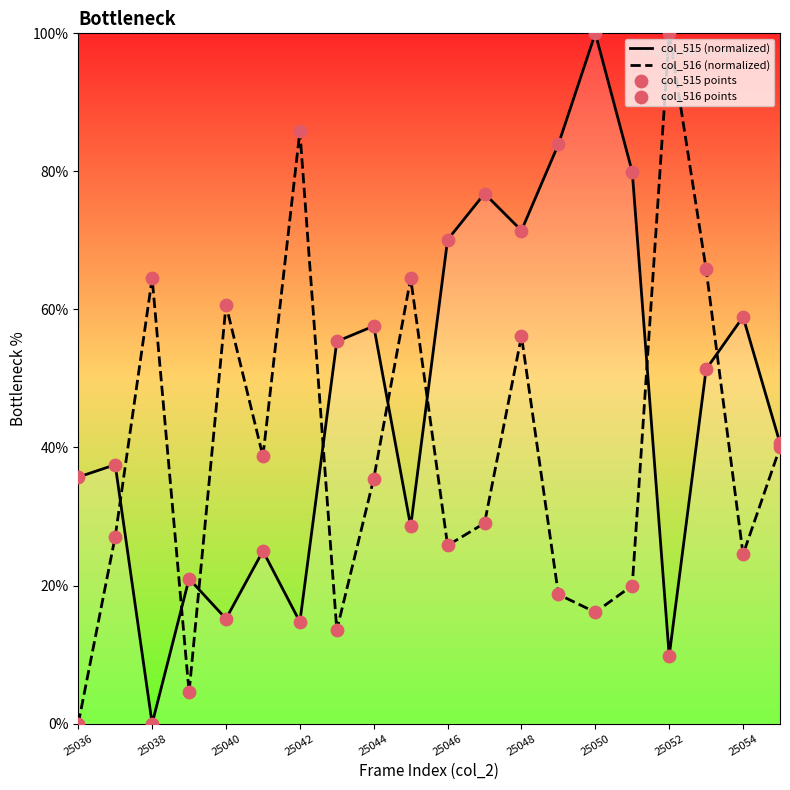

Which series has the largest total across all categories?

col_515 (normalized)